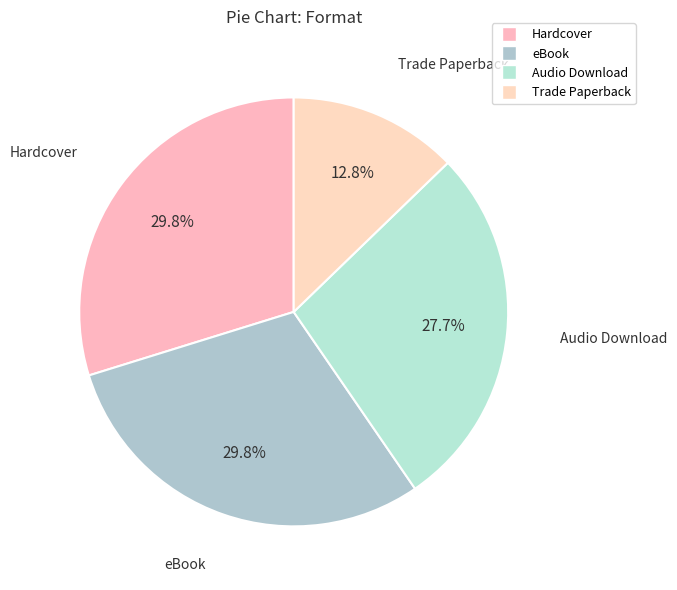

Count the number of slices in the pie.

4